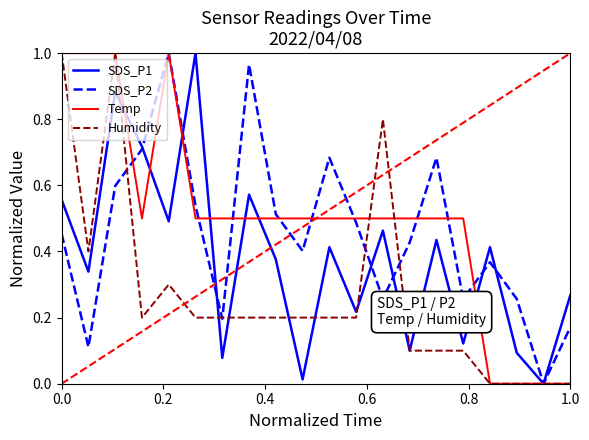

What are all the series names shown in the legend?

SDS_P1, SDS_P2, Temp, Humidity